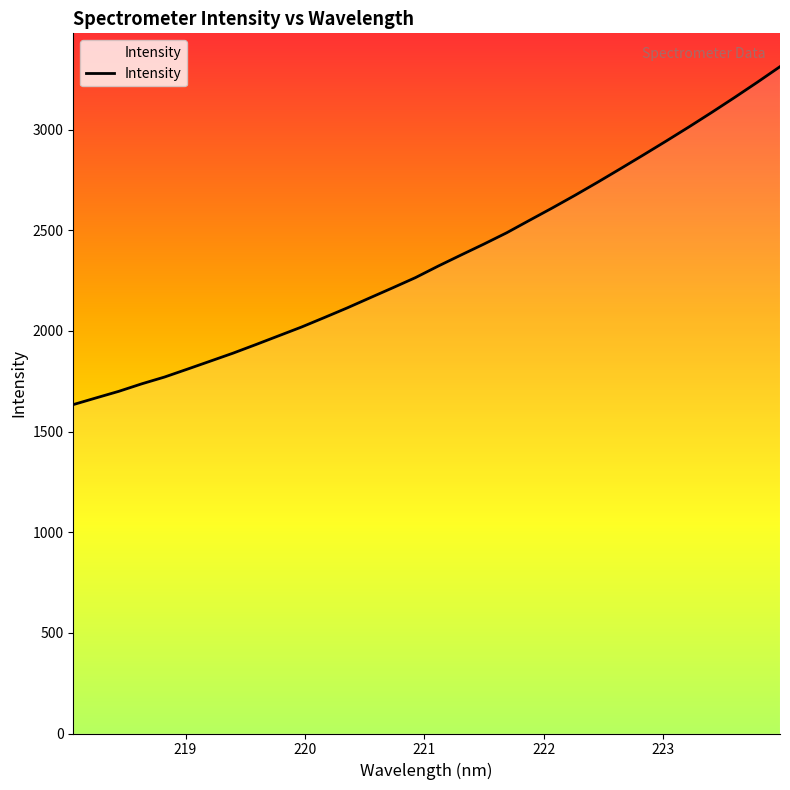

Reading right to left, extract all data points from this chart.

3312.9	3235.2	3159.4	3085.5	3013.4	2943.2	2874.2	2806.3	2739.2	2673.9	2610.7	2549.4	2487.5	2431.4	2377.2	2322.3	2264.9	2214.1	2164.3	2114.1	2066.3	2019.2	1975.7	1932.2	1889.5	1849.7	1810.1	1771.0	1737.2	1700.2	1667.3	1634.0